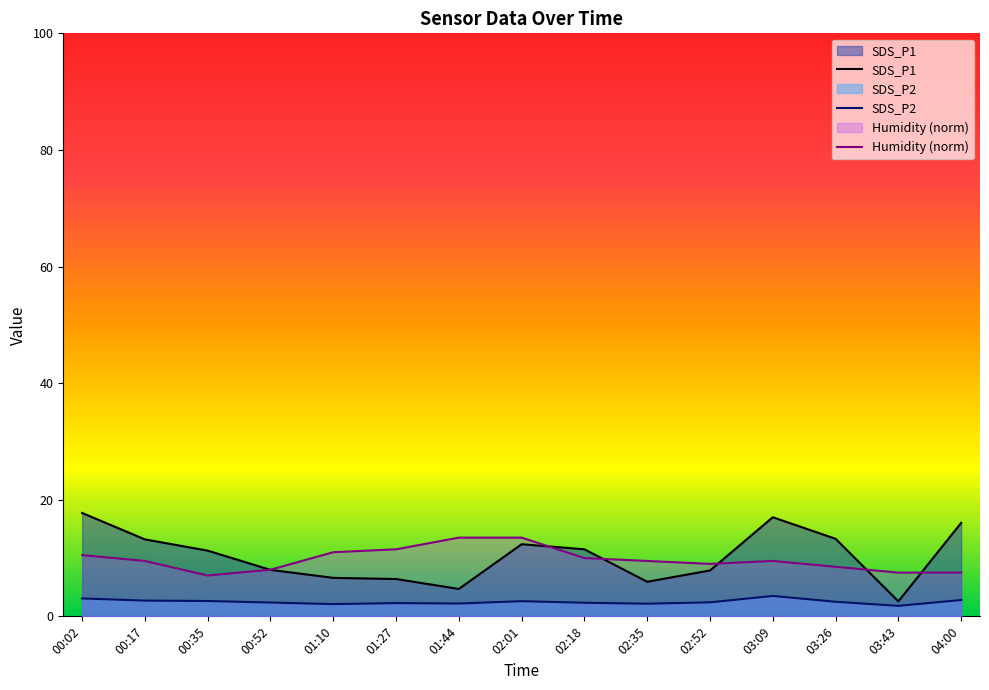

True or false: Humidity (norm) and SDS_P2 intersect in this chart.

False